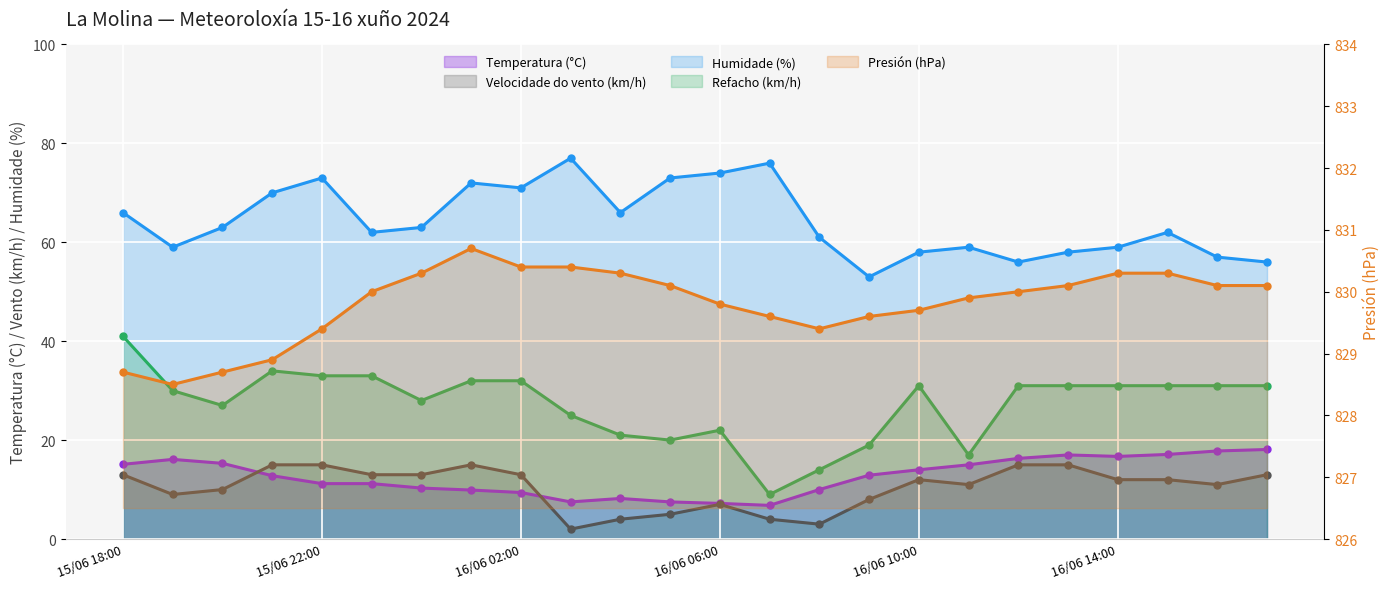

Which series has the widest spread of values?

Refacho (km/h)